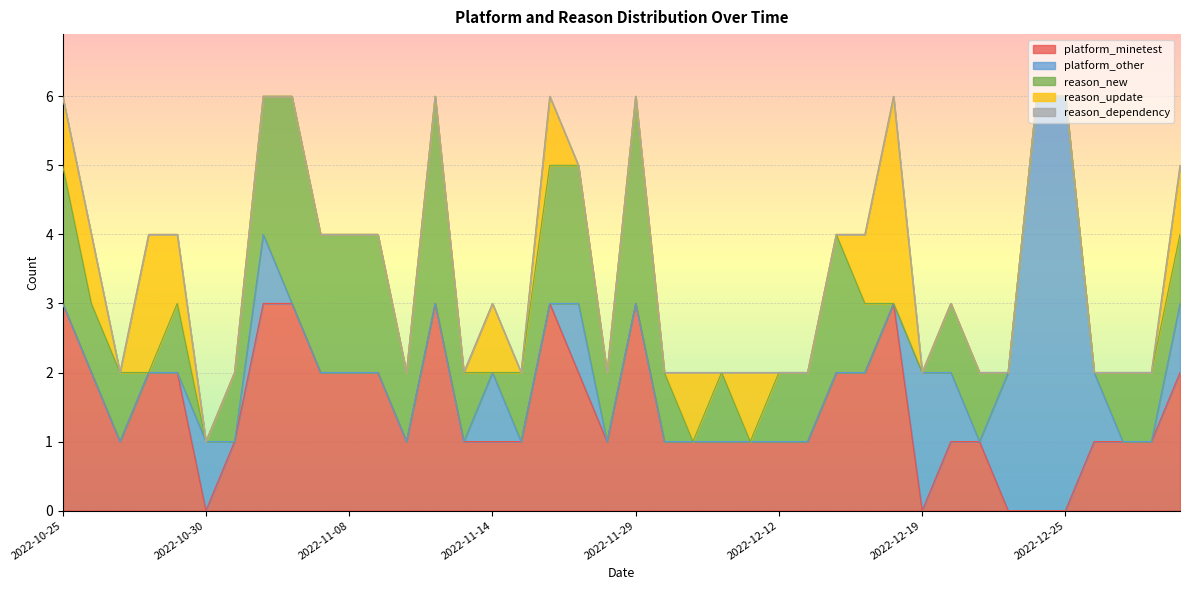

How many values in platform_other are above zero?

11